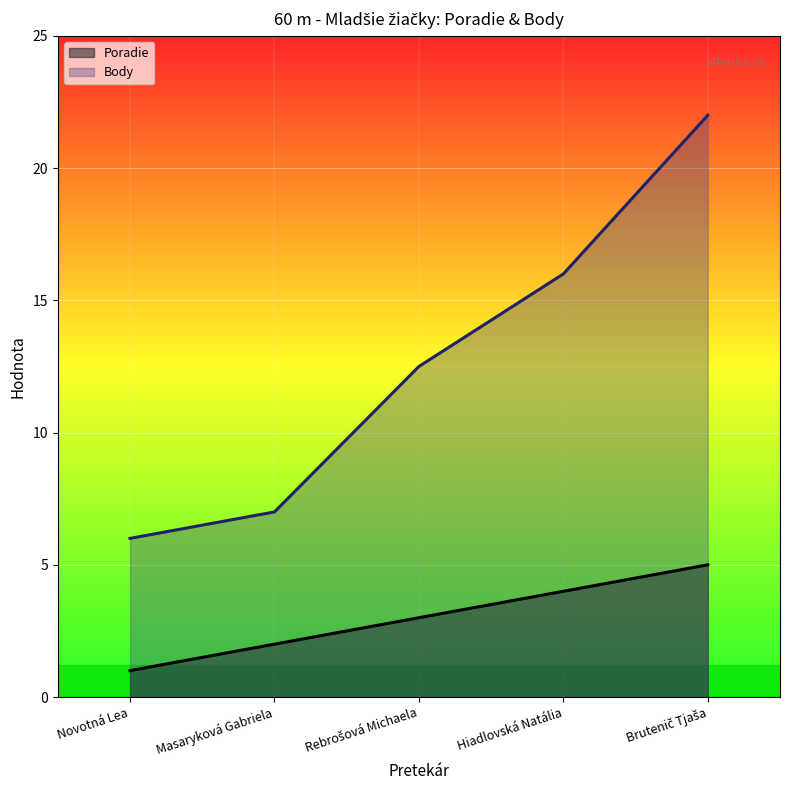

At which category is the sum across all series the highest?

Brutenič Tjaša